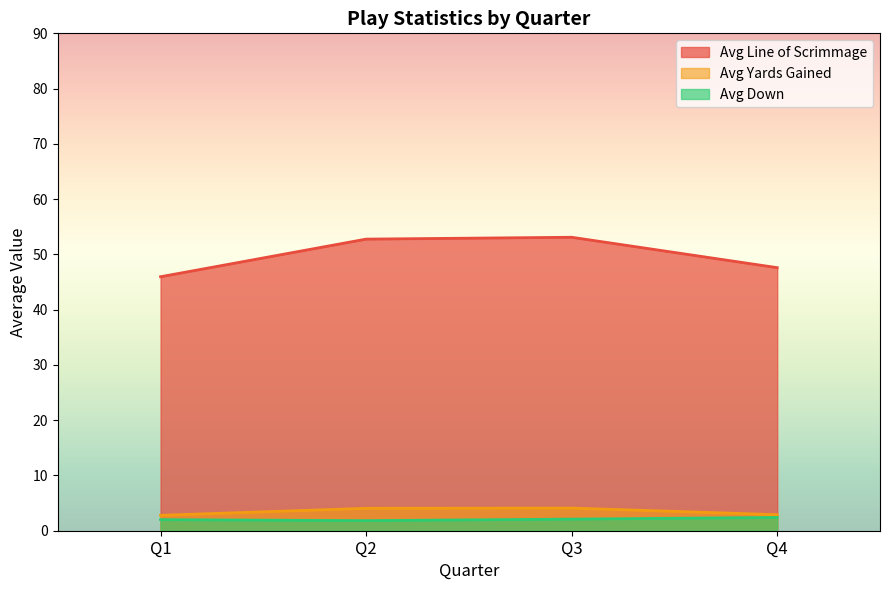

What is the difference between the maximum and minimum values in the avg_down series?

0.3